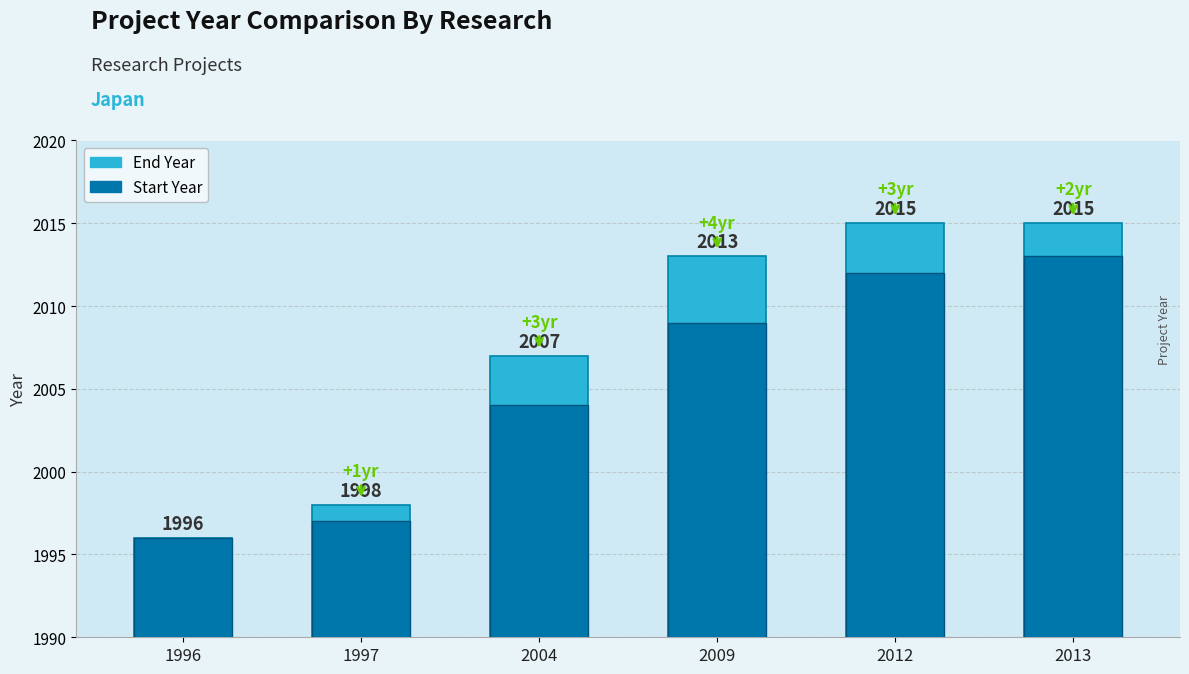

Reading left to right, what are all the values shown in this chart?

End Year: 1996=1996	1997=1998	2004=2007	2009=2013	2012=2015	2013=2015
Start Year: 1996=1996	1997=1997	2004=2004	2009=2009	2012=2012	2013=2013